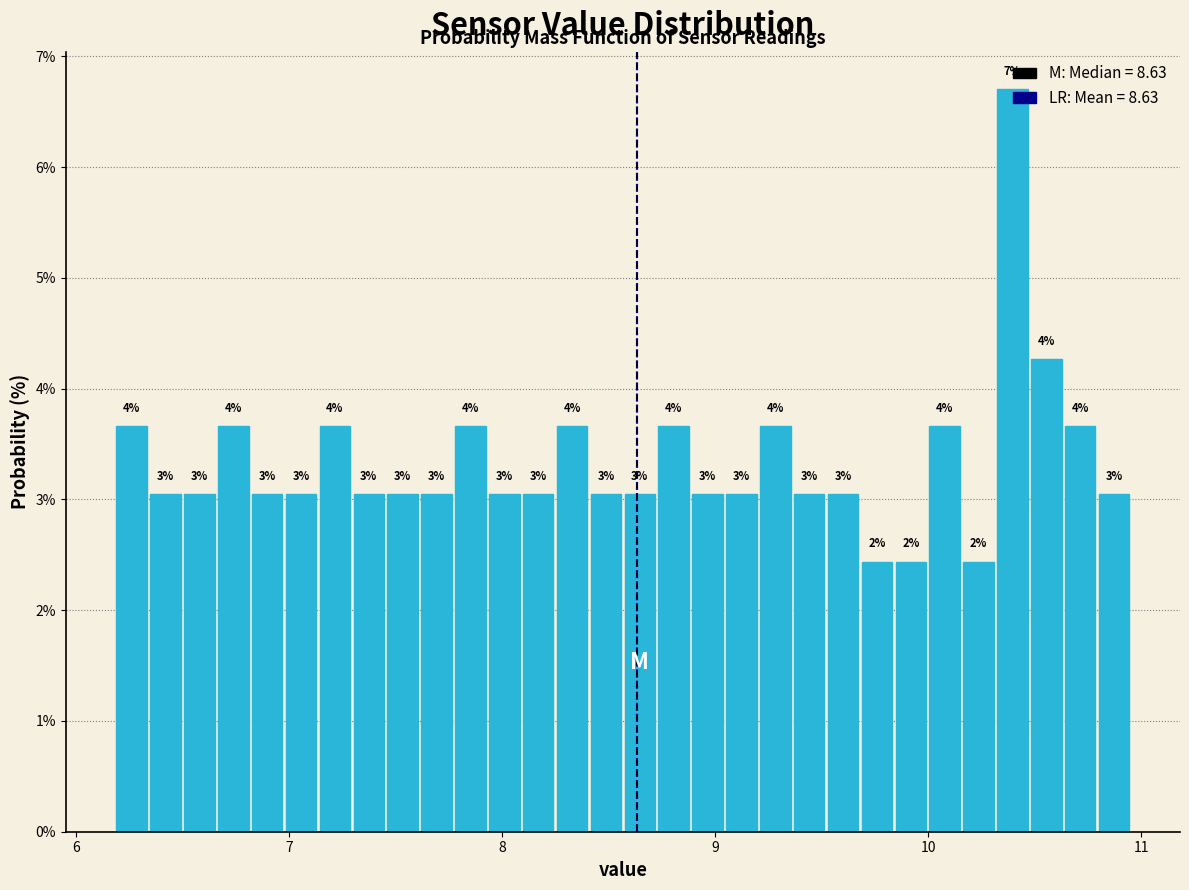

Read against the x-axis, roughly where is the centre of the tallest bar?

10.4